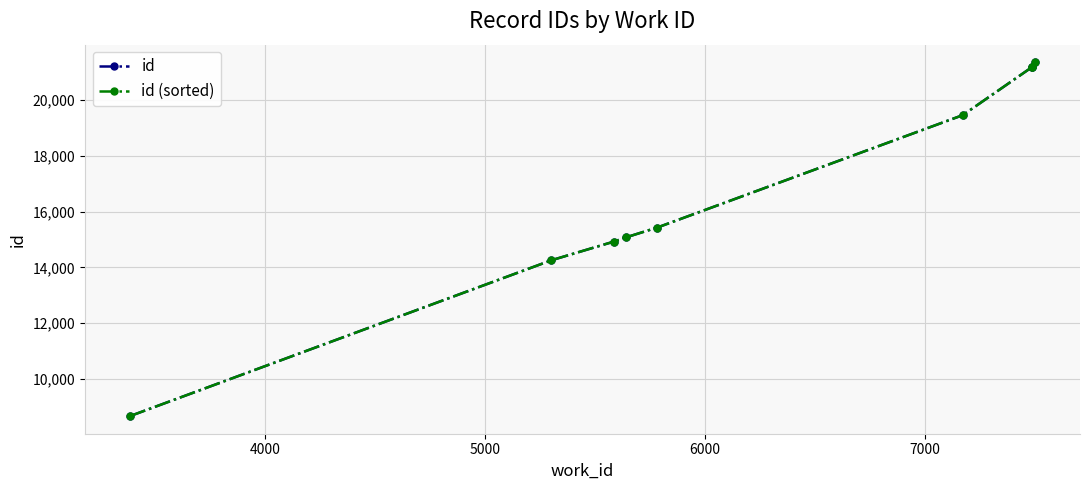

True or false: id (sorted) has more than 1 interior local peaks.

False